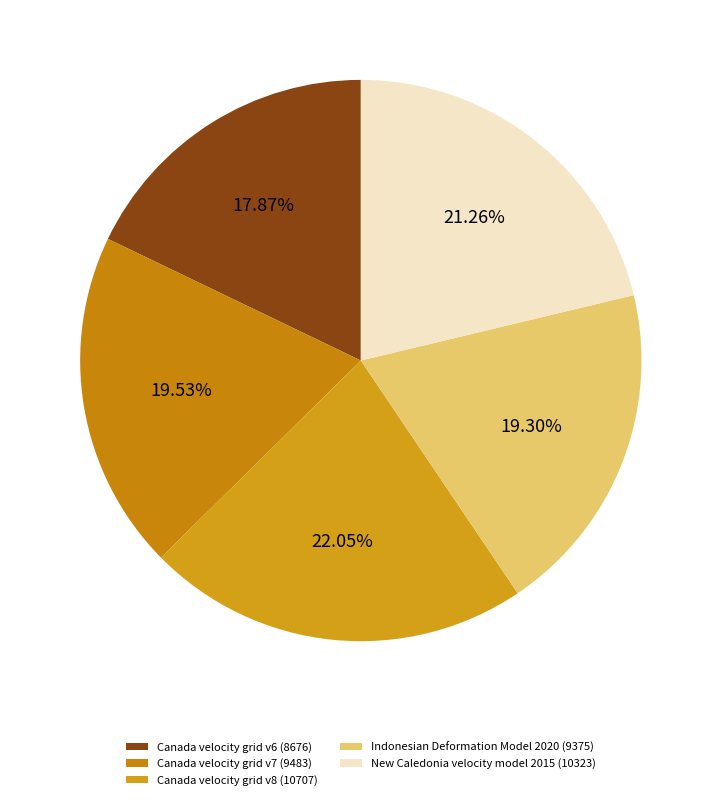

Between New Caledonia velocity model 2015 and Canada velocity grid v8, which is larger?

Canada velocity grid v8